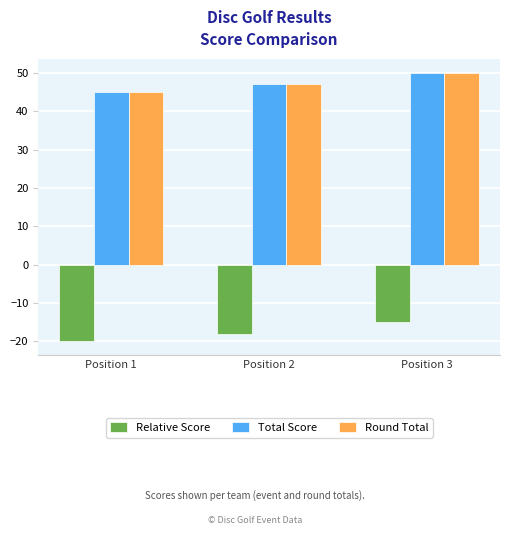

What are all the series names shown in the legend?

Relative Score, Total Score, Round Total